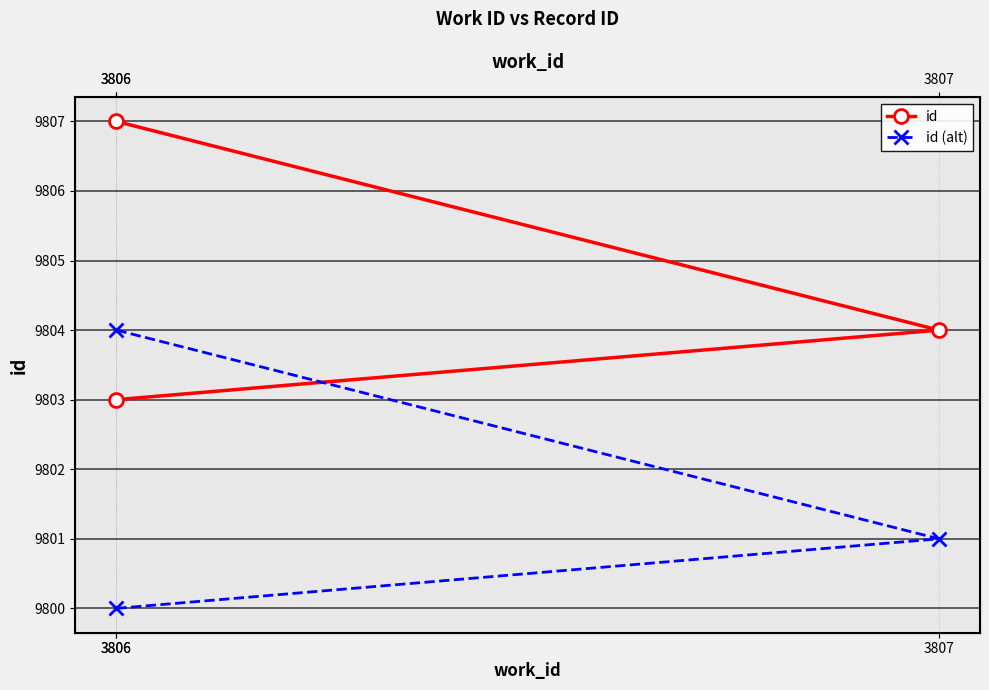

At which label is id closest to 9805?

3807